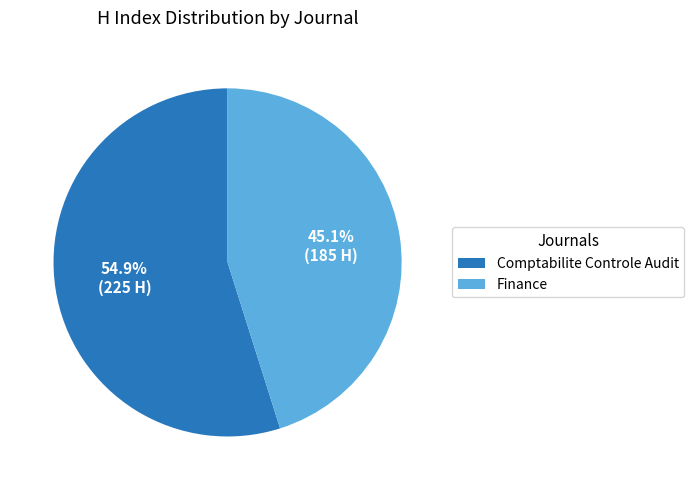

Rank the categories by value from lowest to highest.

Finance, Comptabilite Controle Audit